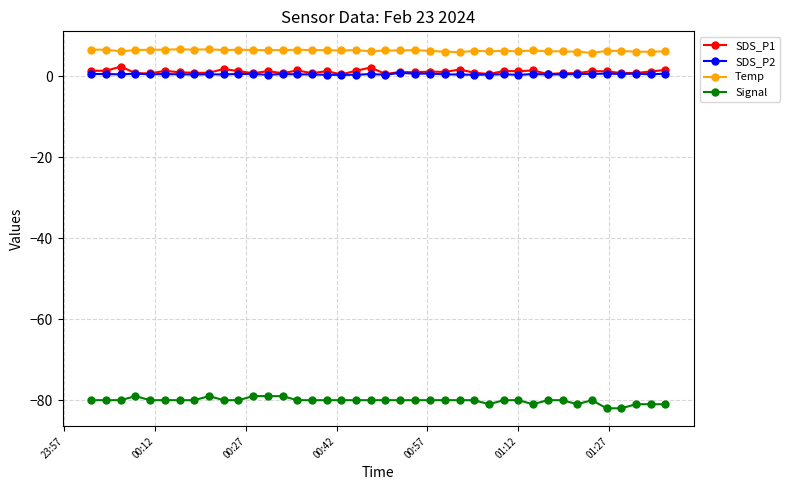

True or false: SDS_P2 has more than 2 points higher than both neighbors.

True